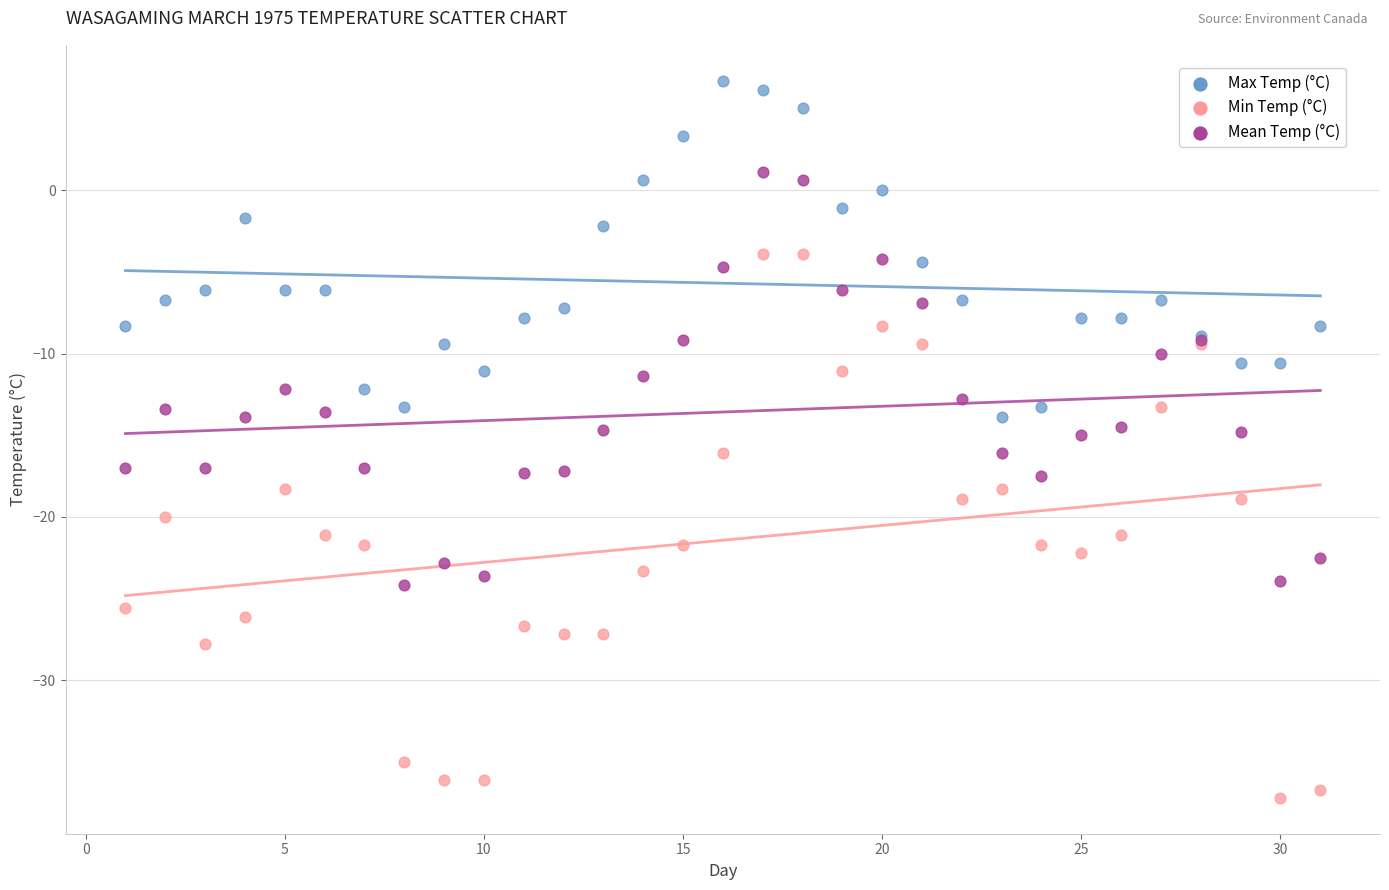

Which series reaches the maximum Y coordinate?

Max Temp (°C)